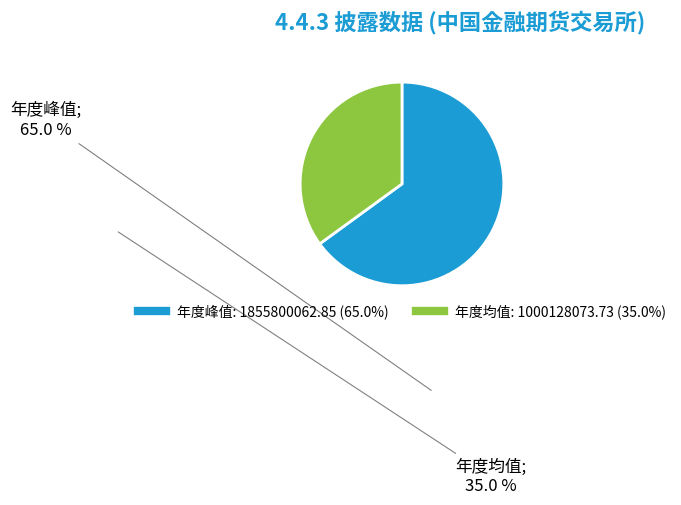

Which category has the smallest portion of the pie?

年度均值